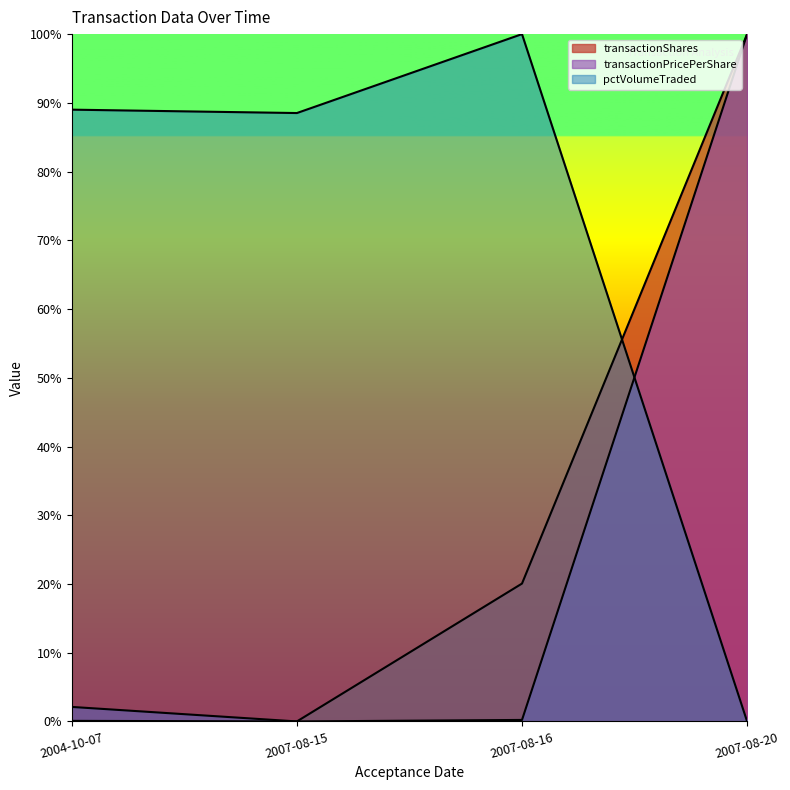

Reading right to left, what are all the values shown in this chart?

transactionShares: 2007-08-20=100.0	2007-08-16=20.1	2007-08-15=0.0	2004-10-07=0.1
transactionPricePerShare: 2007-08-20=100.0	2007-08-16=0.2	2007-08-15=0.0	2004-10-07=2.1
sharesOwnedFollowingTransaction: 2007-08-20=0.0	2007-08-16=100.0	2007-08-15=88.5	2004-10-07=89.0